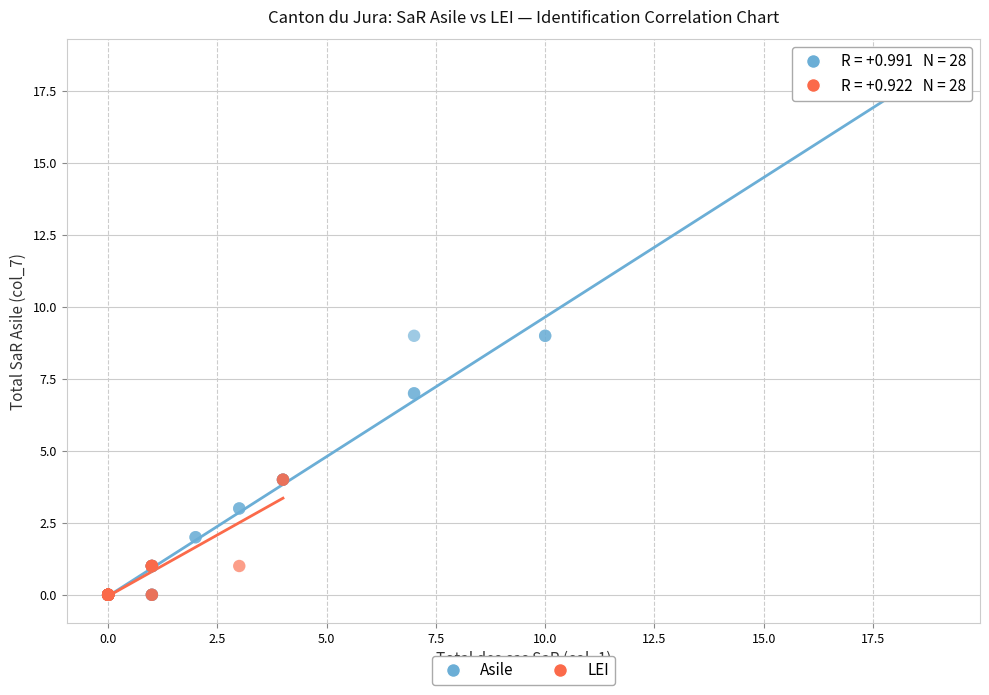

Which series has the widest spread of Y values?

Asile